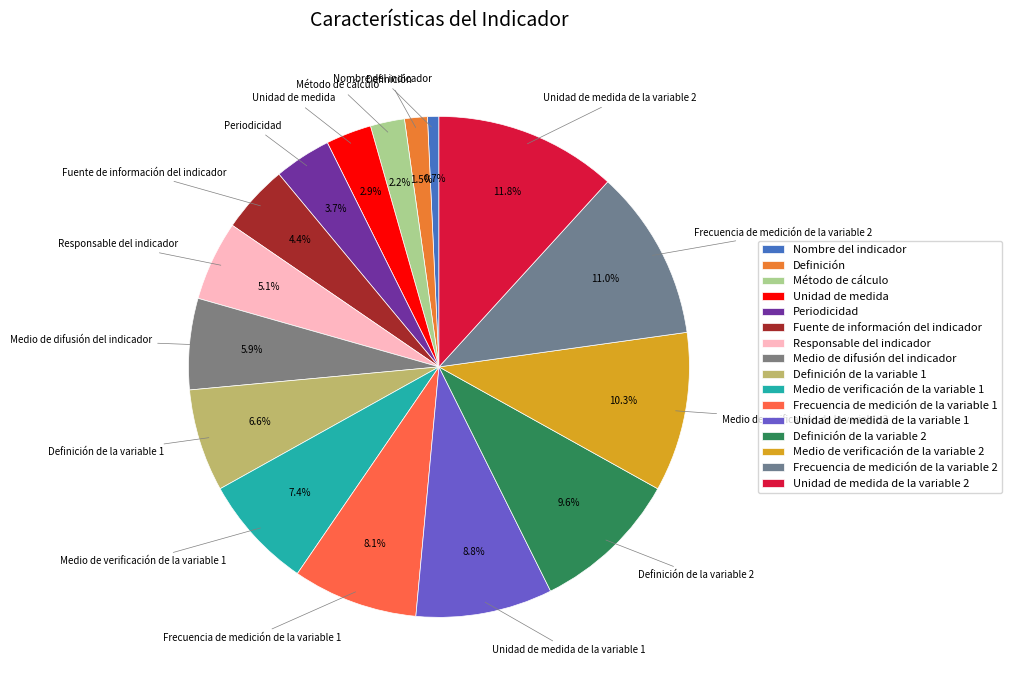

Count the number of slices in the pie.

16